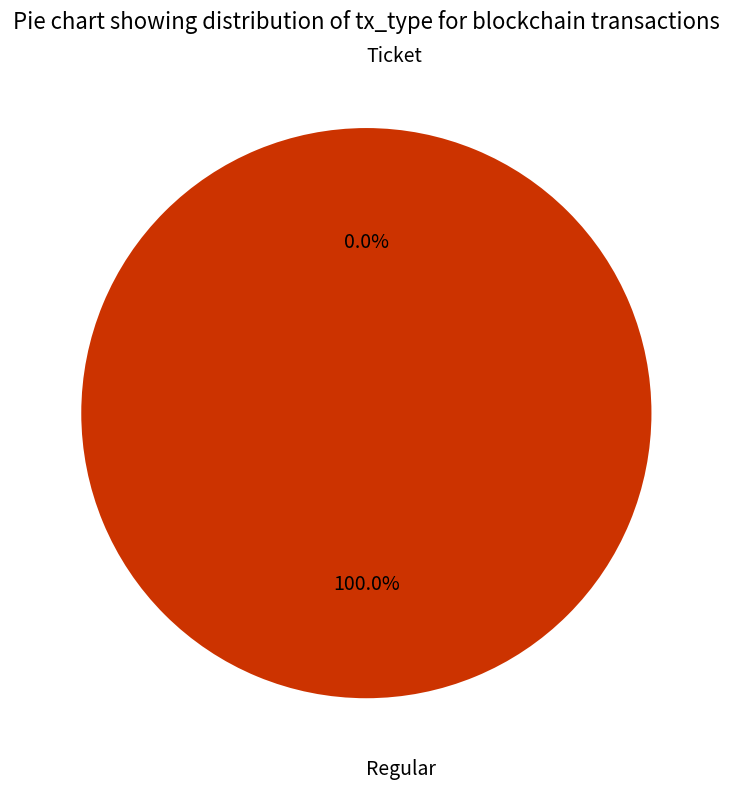

Do Ticket and Regular together represent more than half of the pie?

Yes